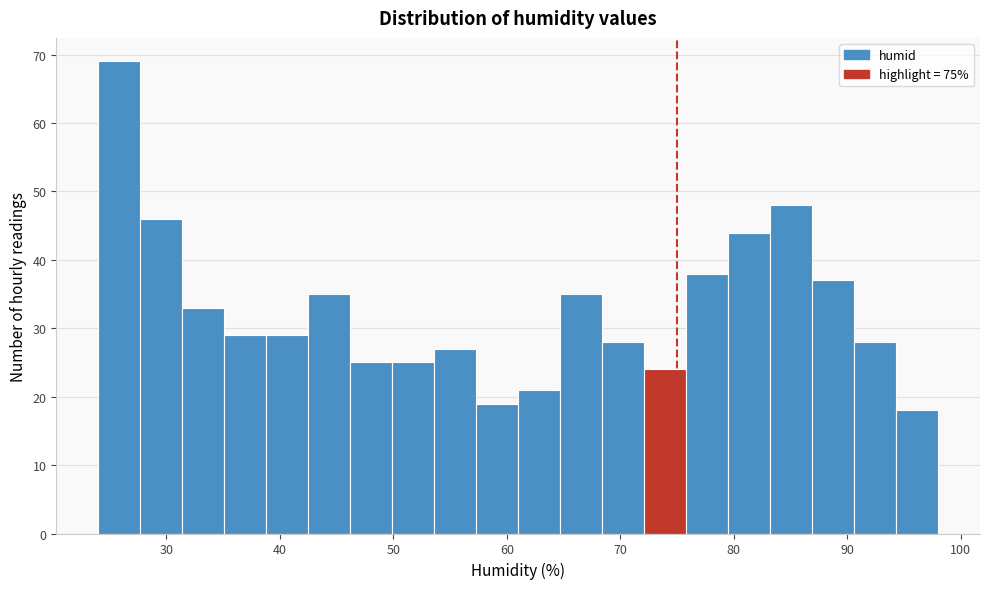

Around what value on the x-axis is the tallest bar? Give the approximate position of its centre, as read against the axis.

26